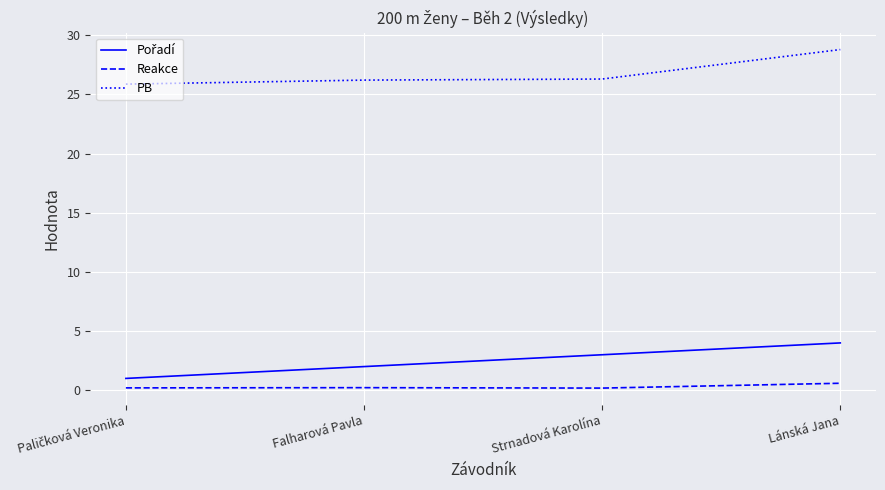

True or false: PB and Reakce intersect in this chart.

False